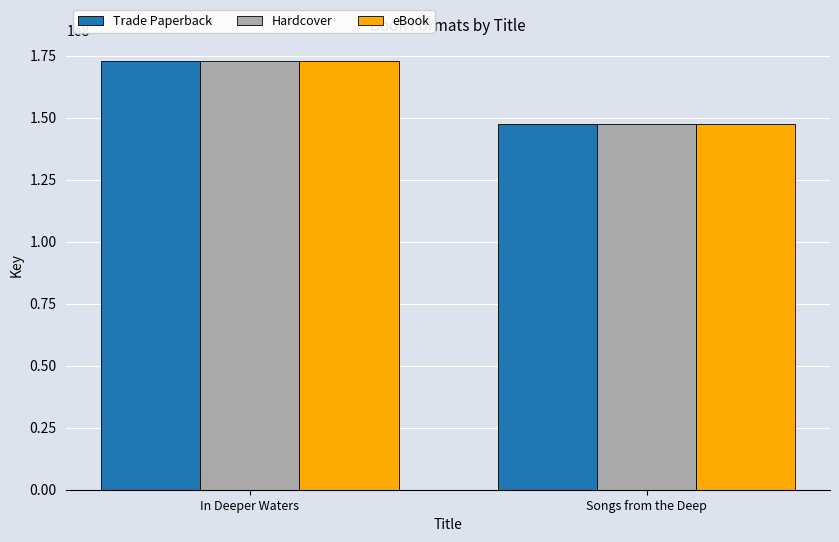

What are all the series names shown in the legend?

Trade Paperback, Hardcover, eBook